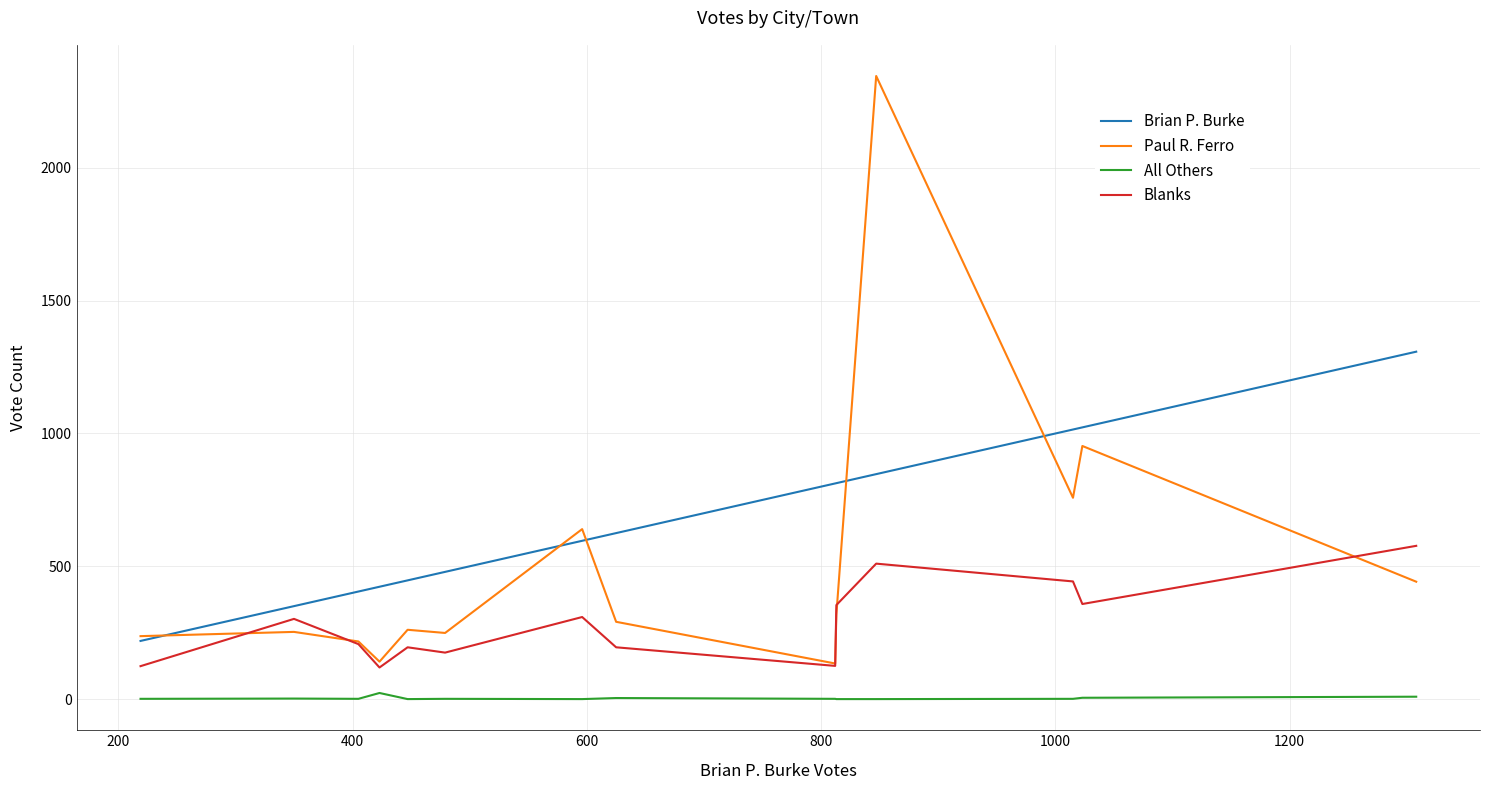

How many values in the All Others series are below 1?

4